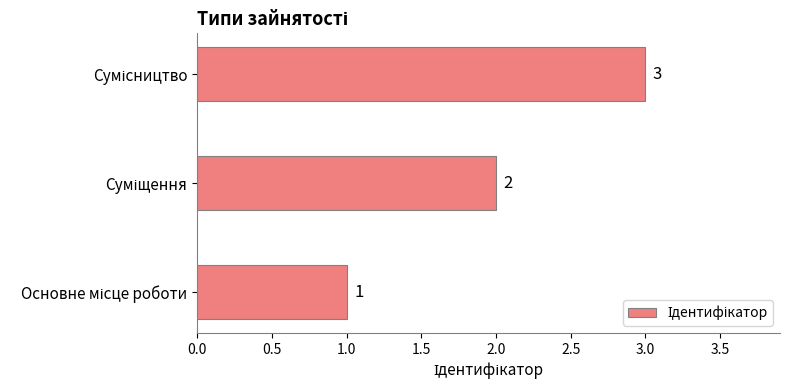

How many values are between 1 and 3?

3